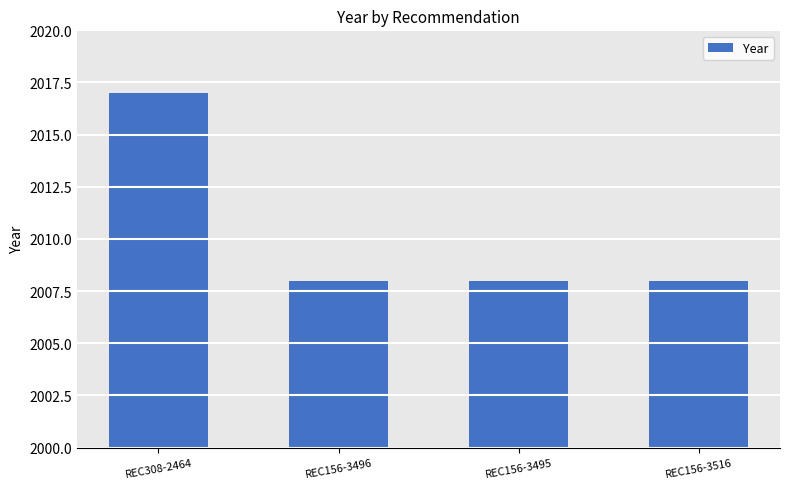

True or false: the data shows 974 at REC156-3516.

False